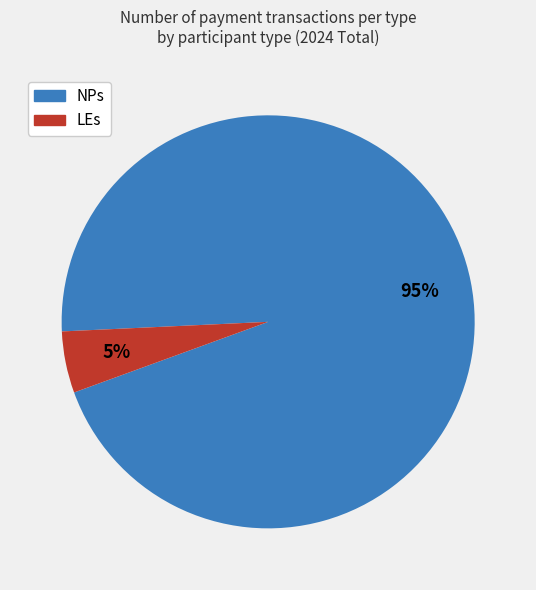

To the nearest percent, what is the difference between the largest and smallest slice percentages?

90%